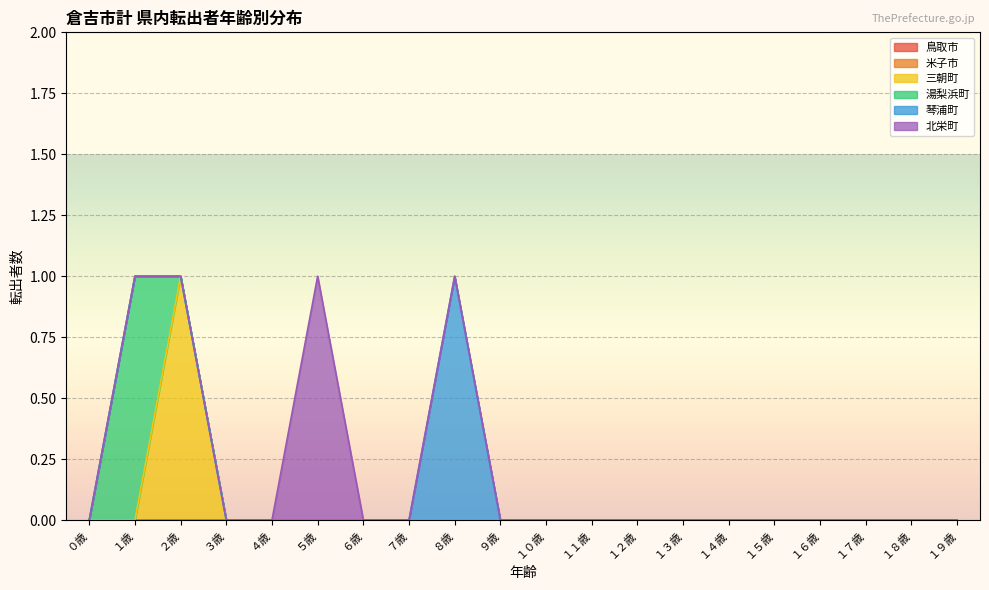

True or false: 鳥取市 and 湯梨浜町 intersect in this chart.

False